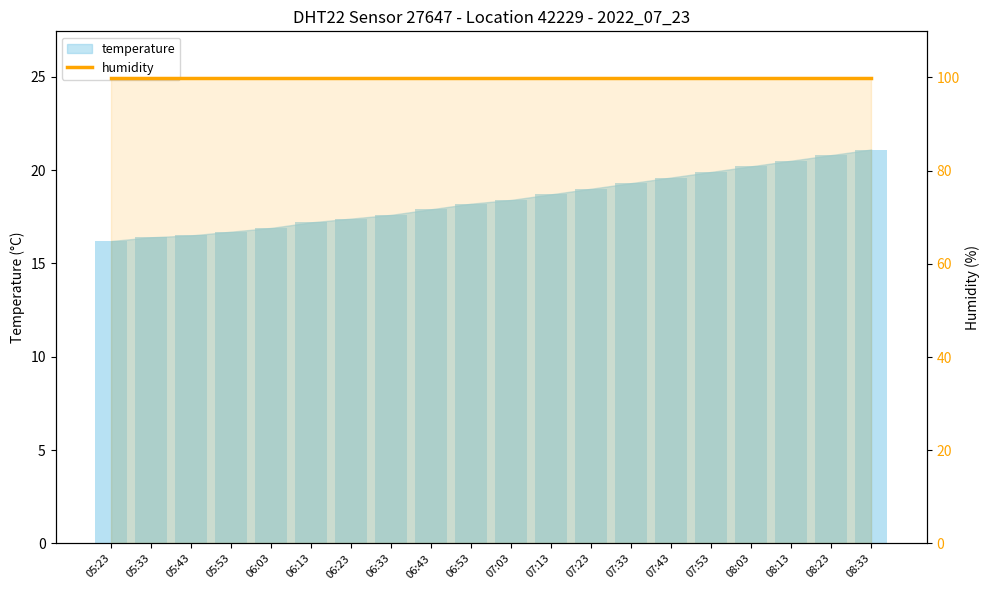

Reading left to right, transcribe all the data shown in this chart.

16.2	16.4	16.5	16.7	16.9	17.2	17.4	17.6	17.9	18.2	18.4	18.7	19.0	19.3	19.6	19.9	20.2	20.5	20.8	21.1